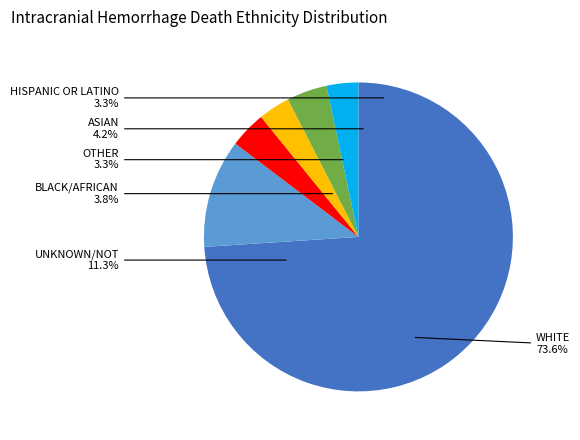

To the nearest percent, what percentage of the pie is N?

11%